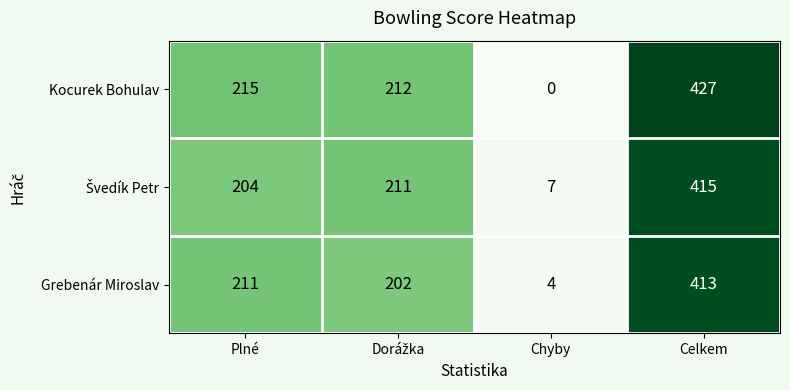

Which series has the largest total across all categories?

Kocurek Bohulav